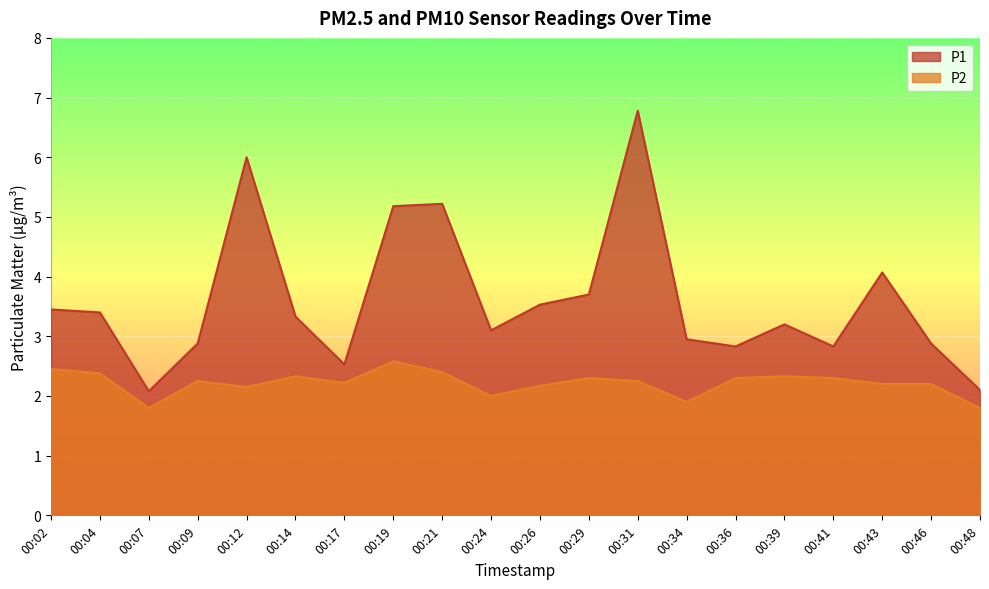

What is the total value across all series at 00:31?

9.0